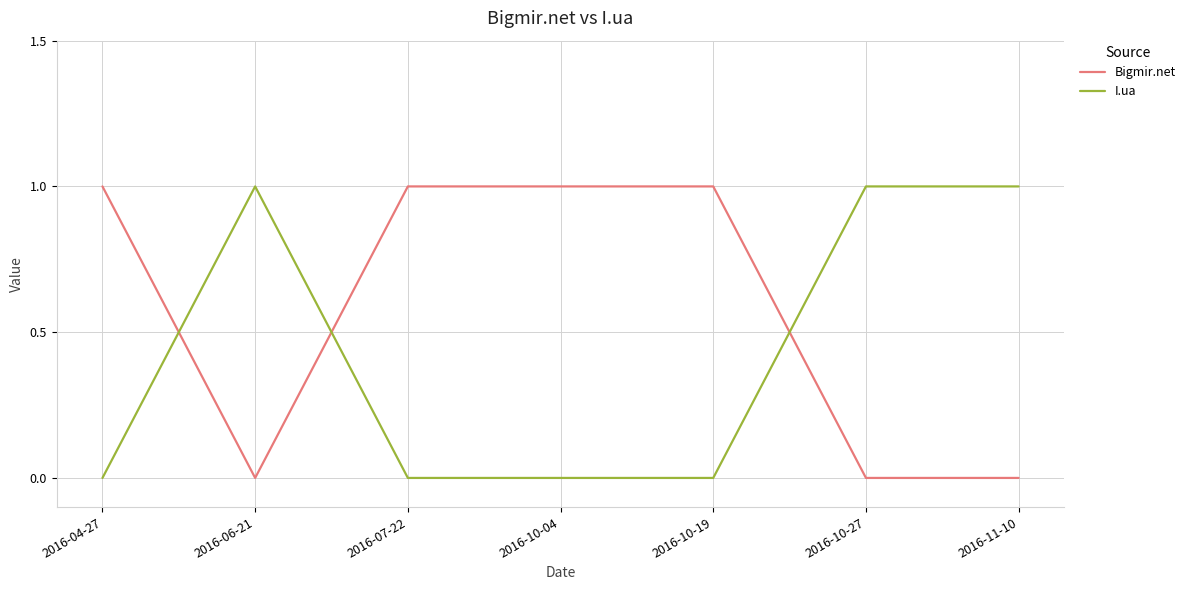

Rank the series at 2016-10-27 from lowest to highest value.

Bigmir.net, I.ua